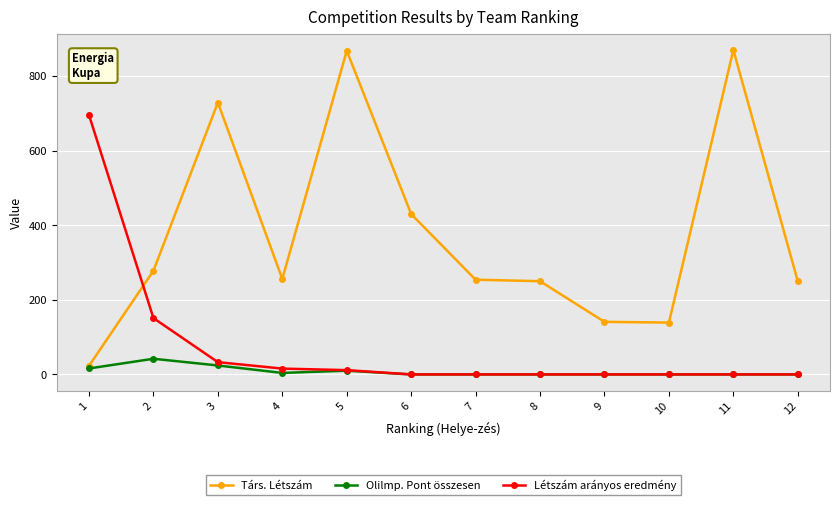

True or false: Létszám arányos eredmény and Társ. Létszám cross at least once.

True